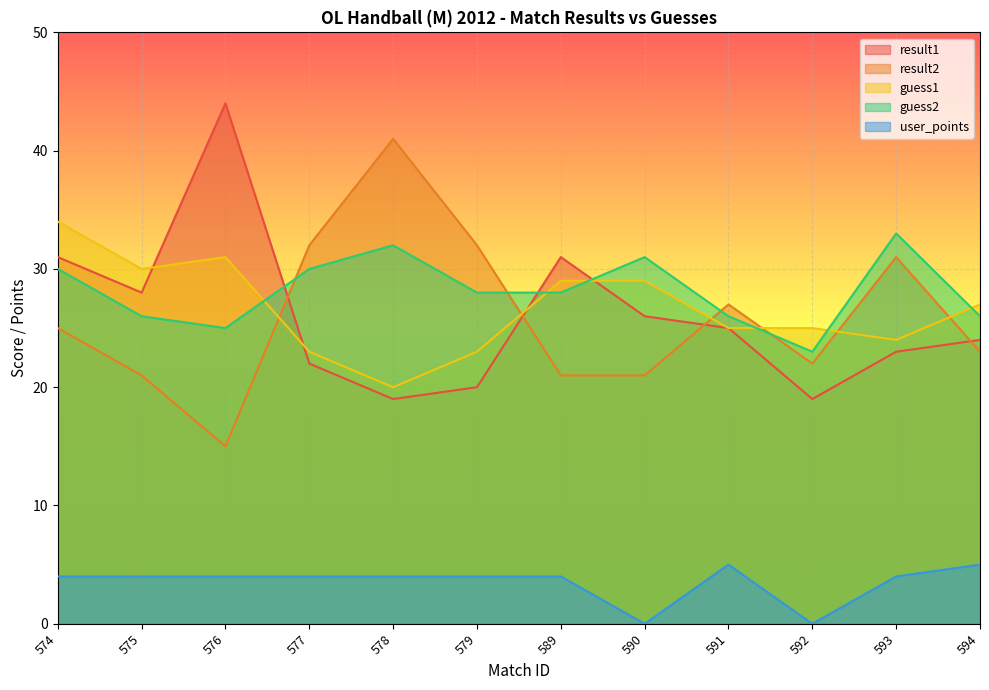

Where is the first local minimum for guess2?

576